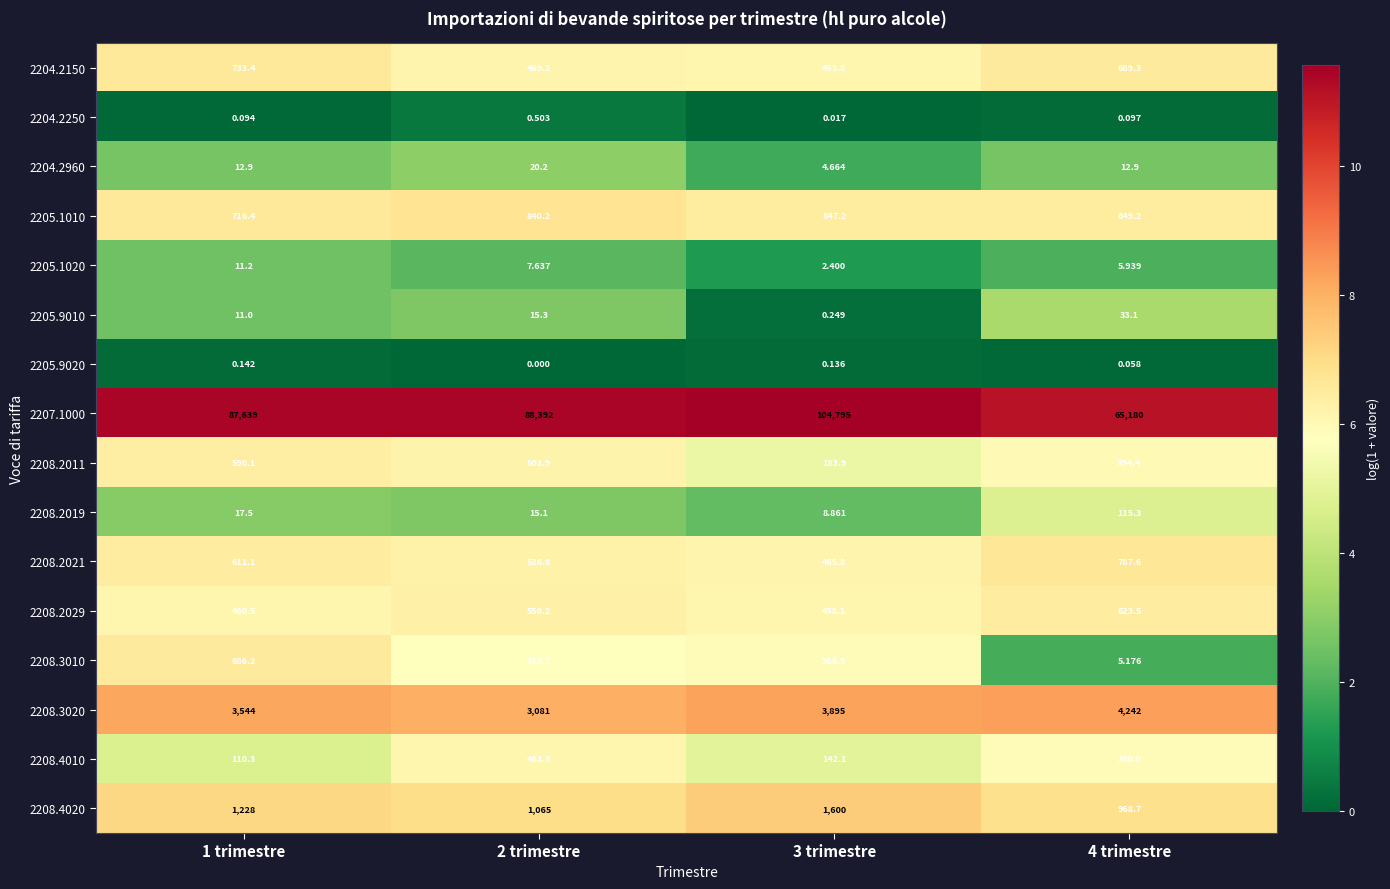

What is the total value across all series at 4 trimestre?

74087.3